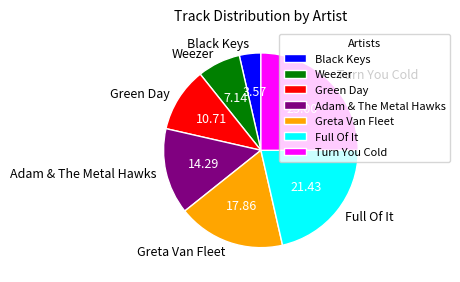

Which has a higher value, Turn You Cold or Black Keys?

Turn You Cold